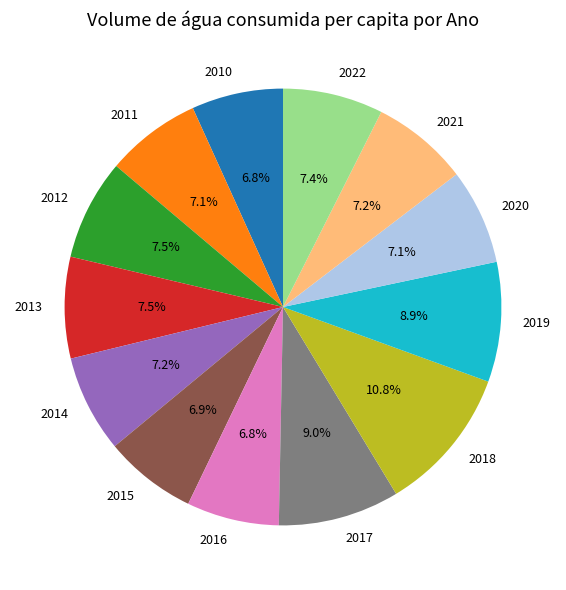

True or false: 2019 accounts for 1% of the total.

False